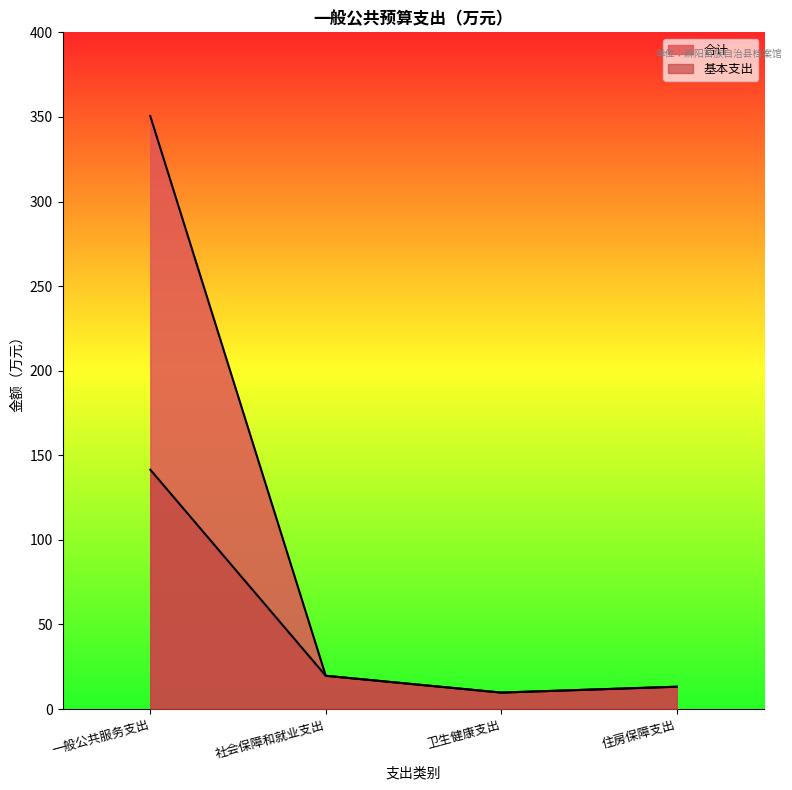

What is the label of the 1st point from the left?

一般公共服务支出